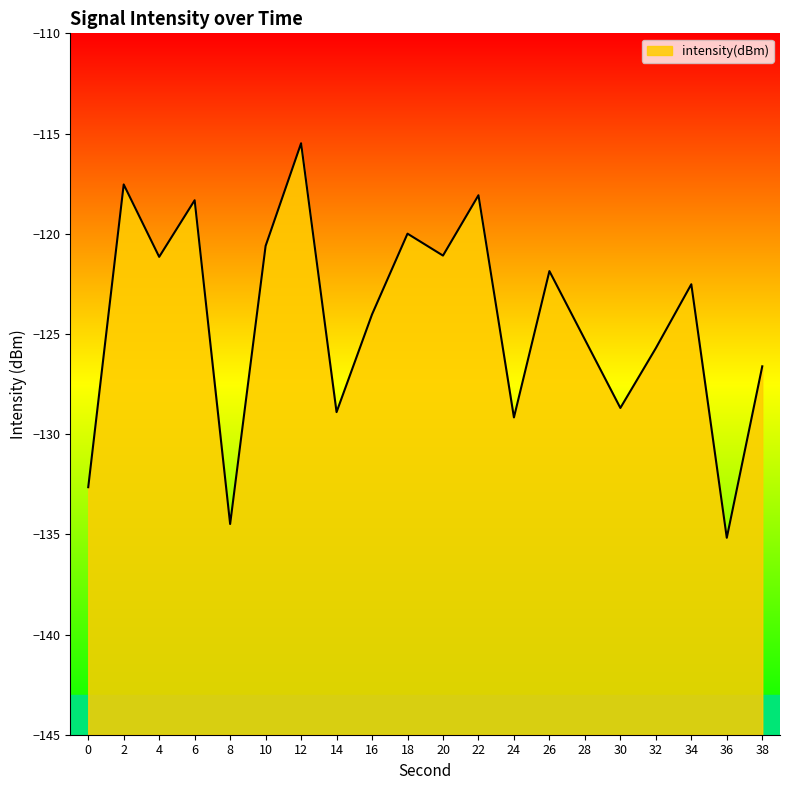

List the labels in order of value, smallest first.

36, 8, 0, 24, 14, 30, 38, 32, 28, 16, 34, 26, 4, 20, 10, 18, 6, 22, 2, 12